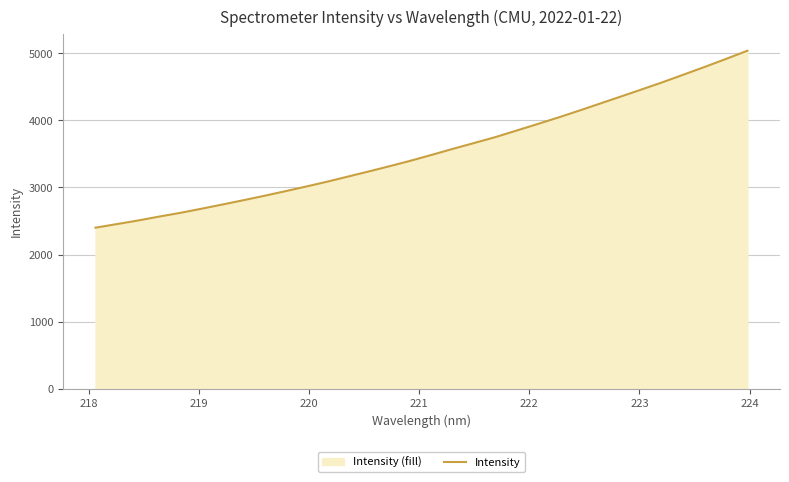

What is the difference between the maximum and minimum values?

2635.2